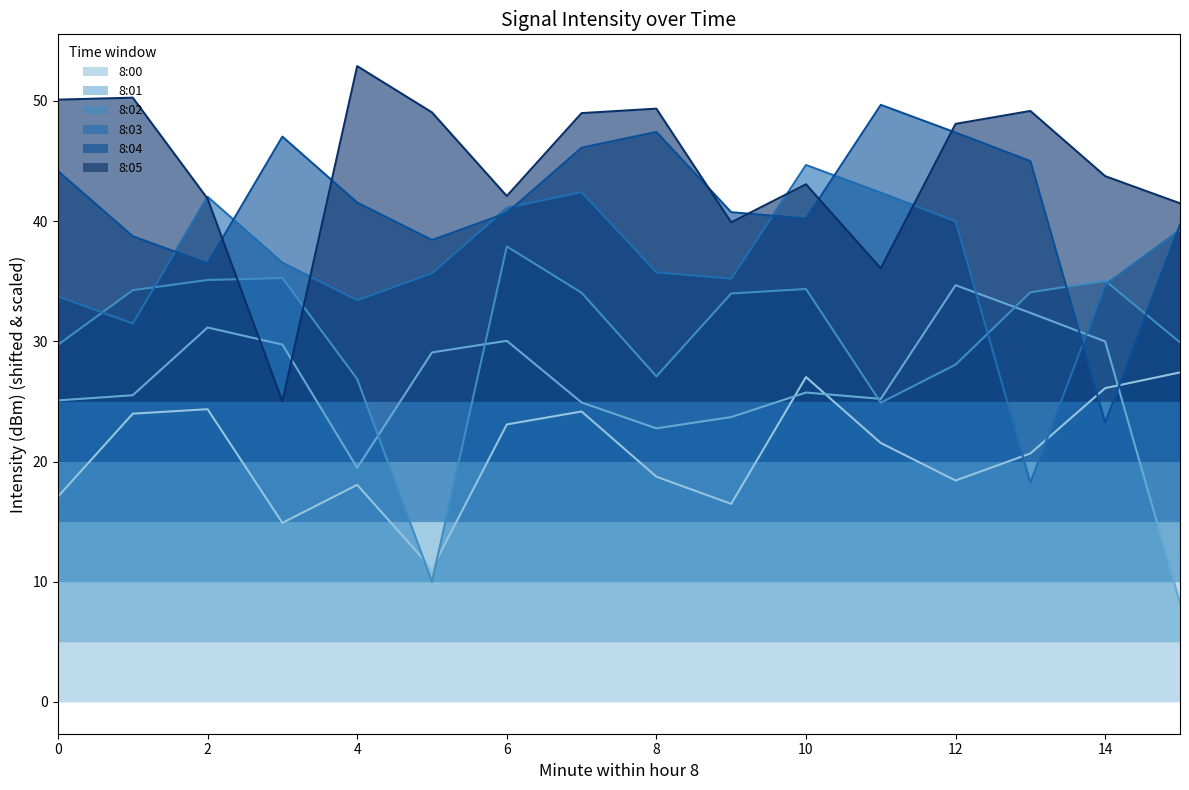

What is the value of the 8:04 point at the 16th from the left?

39.7